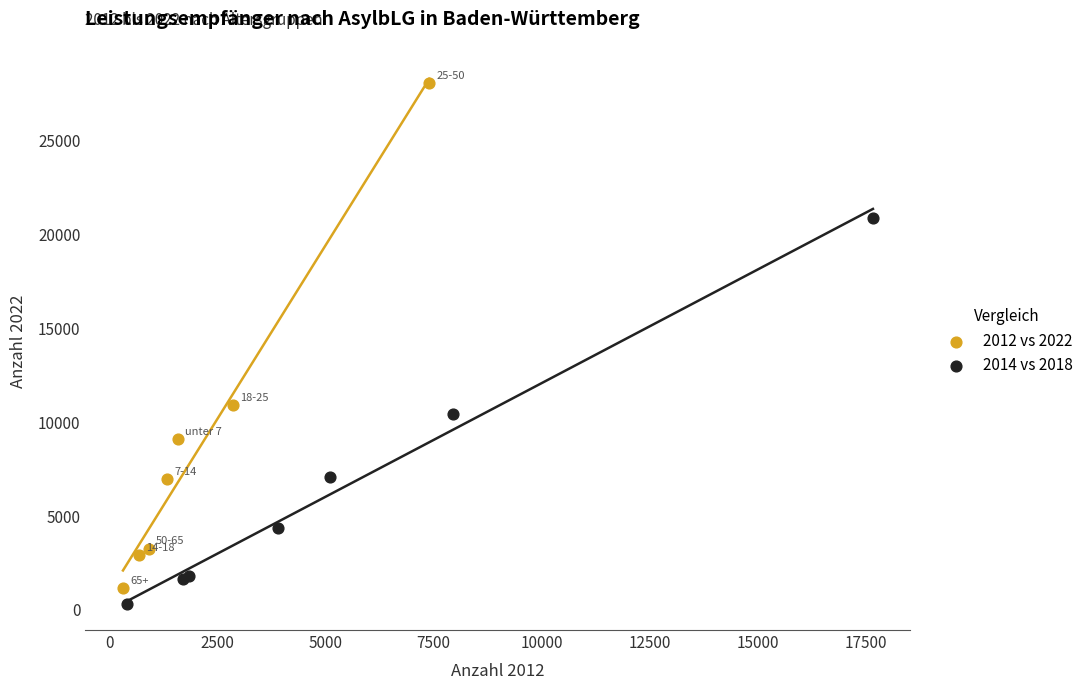

Which series contains the highest Y value?

2012 vs 2022